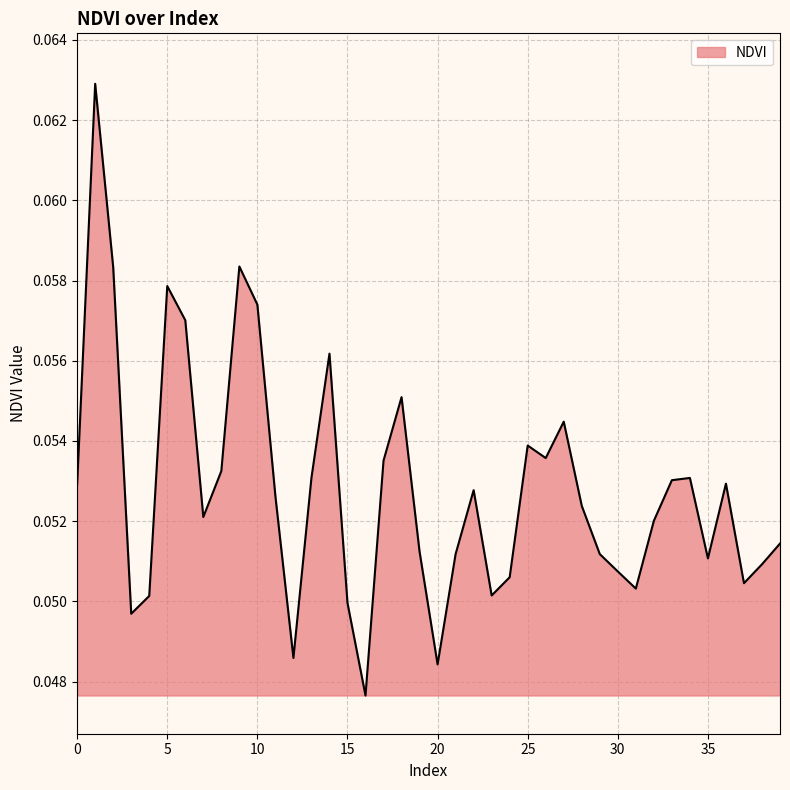

What is the maximum value shown in the chart?

0.1